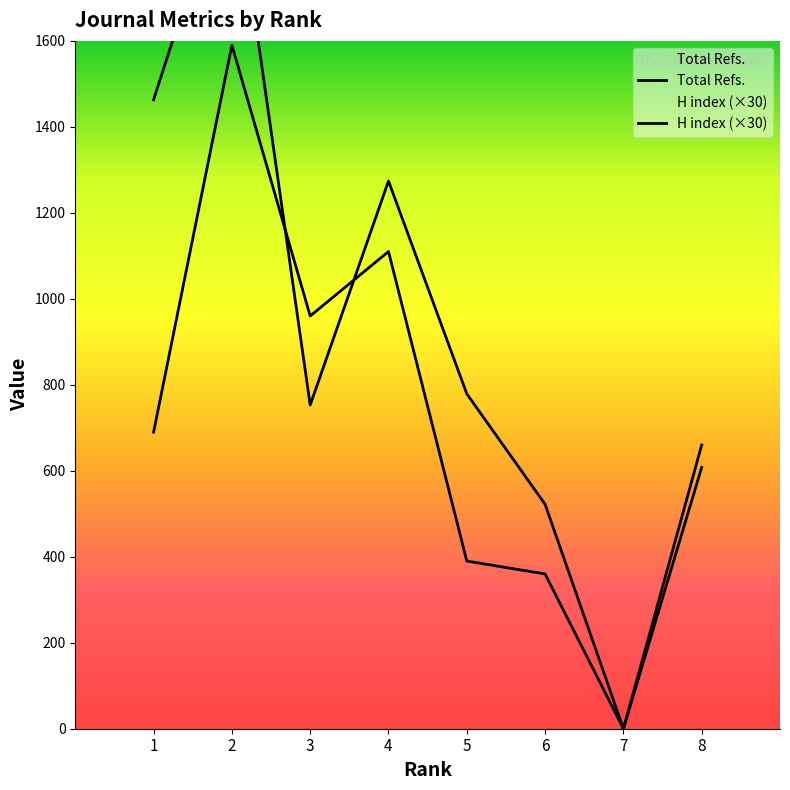

Between which two adjacent categories do H index and Total Refs. first intersect?

2 and 3